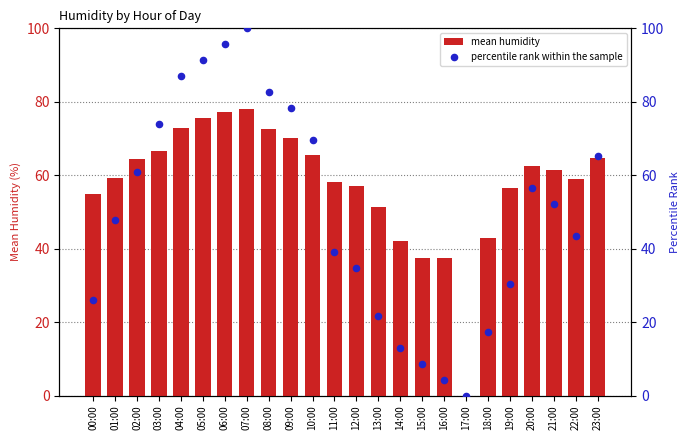

What are all the series names shown in the legend?

mean humidity, percentile rank within the sample